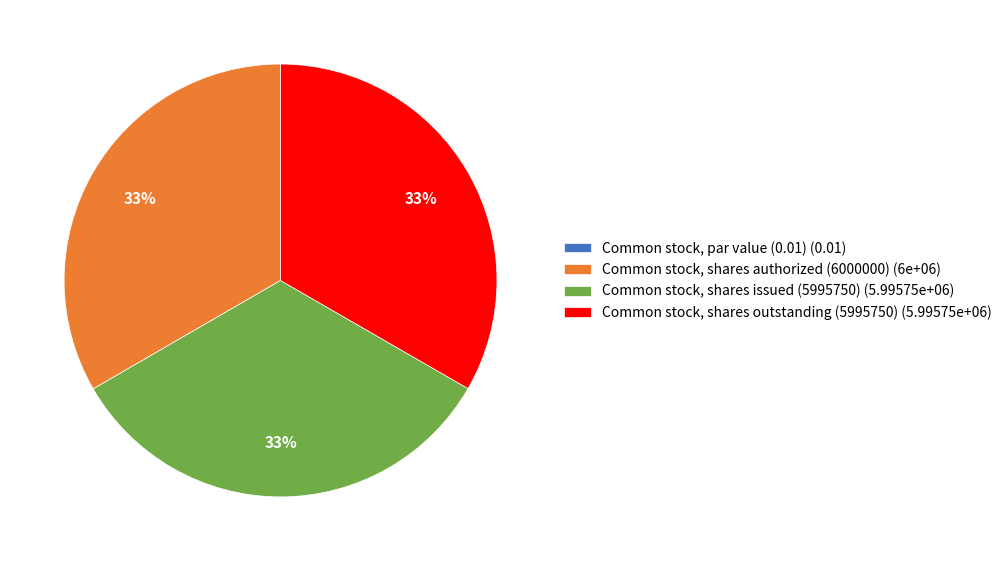

True or false: Common stock, shares authorized (6000000) accounts for 25% of the total.

False